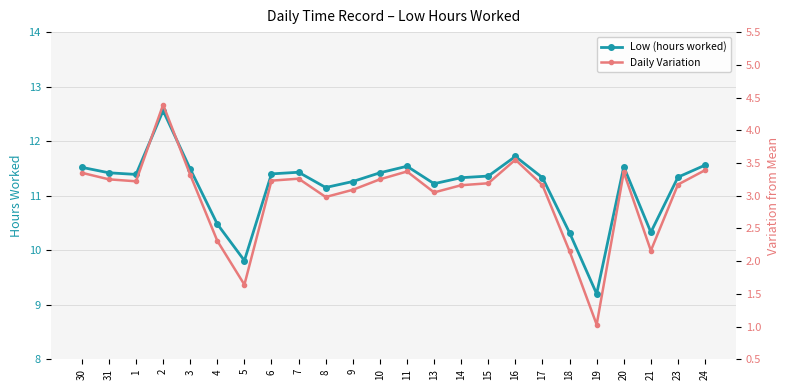

Between 21 and 3, which is larger?

3